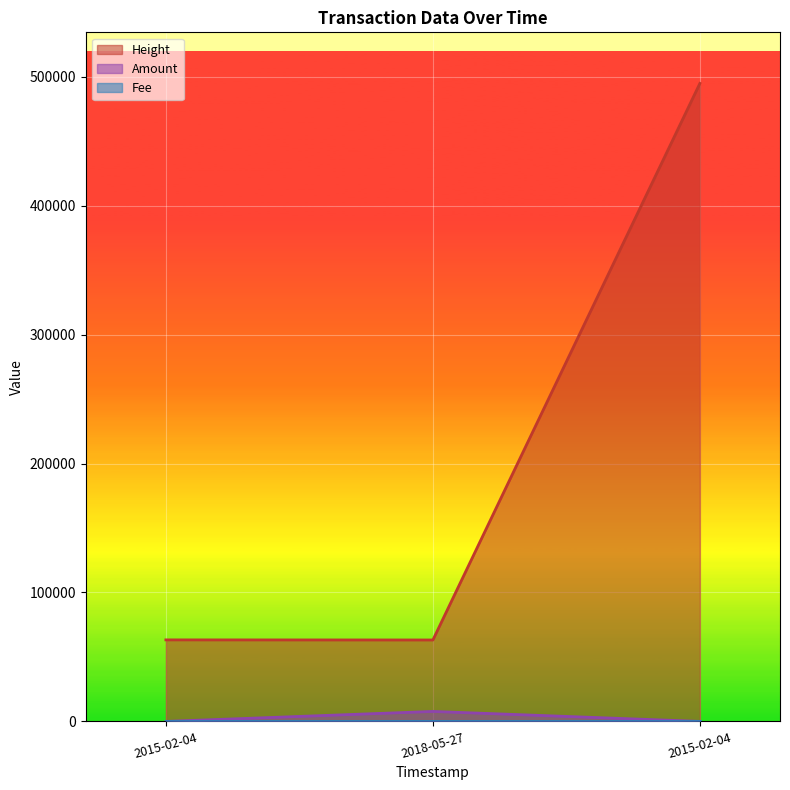

What are all the series names shown in the legend?

Height, Amount, Fee